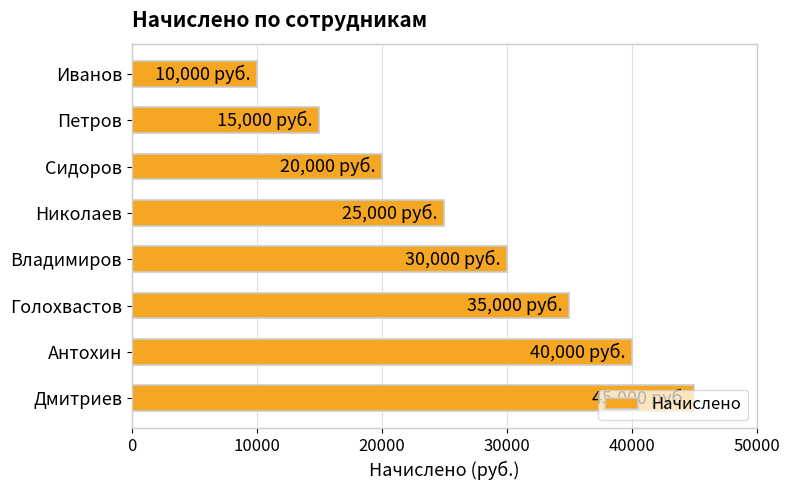

Are the bars horizontal?

Yes